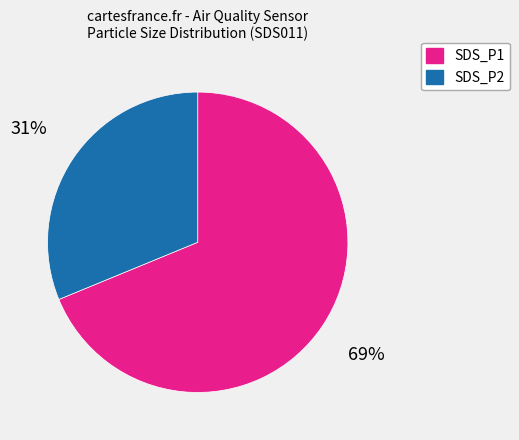

What is the smallest slice in the pie chart?

SDS_P2